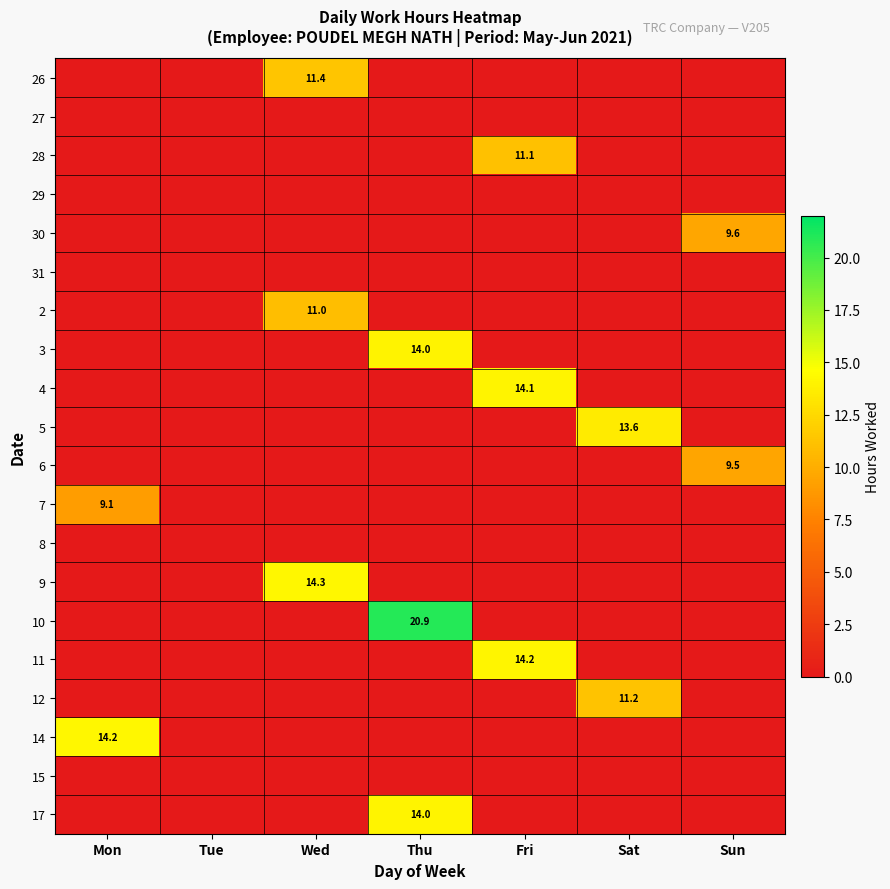

Count the number of data series in this chart.

20